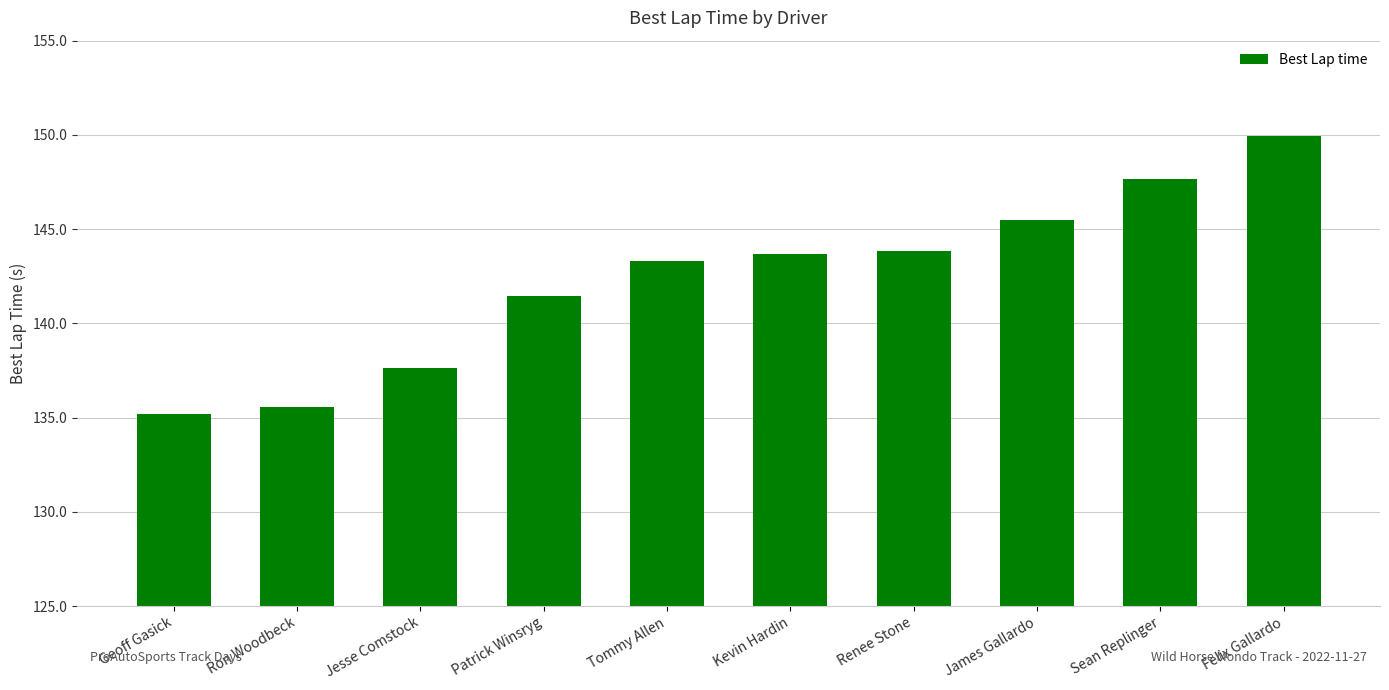

True or false: the data shows 222.7 at Felix Gallardo.

False